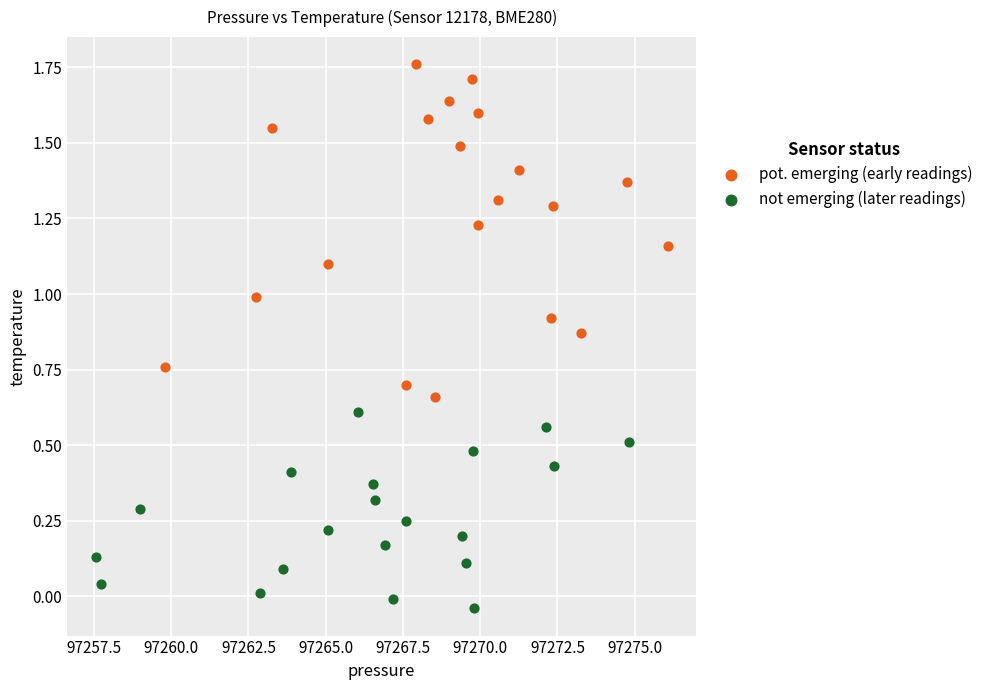

What are all the series names shown in the legend?

pot. emerging (early readings), not emerging (later readings)